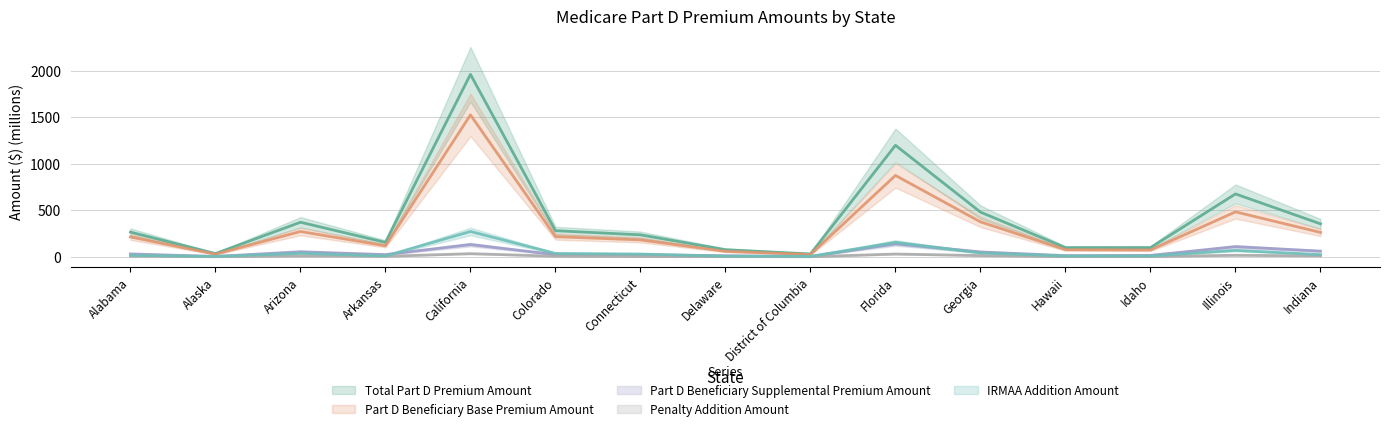

At Illinois, list the series in order from smallest to largest.

Penalty Addition Amount, IRMAA Addition Amount, Part D Beneficiary Supplemental Premium Amount, Part D Beneficiary Base Premium Amount, Total Part D Premium Amount